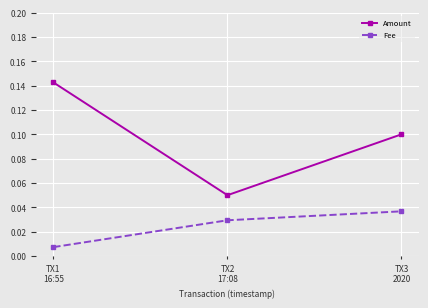

Which series has the largest total across all categories?

Amount